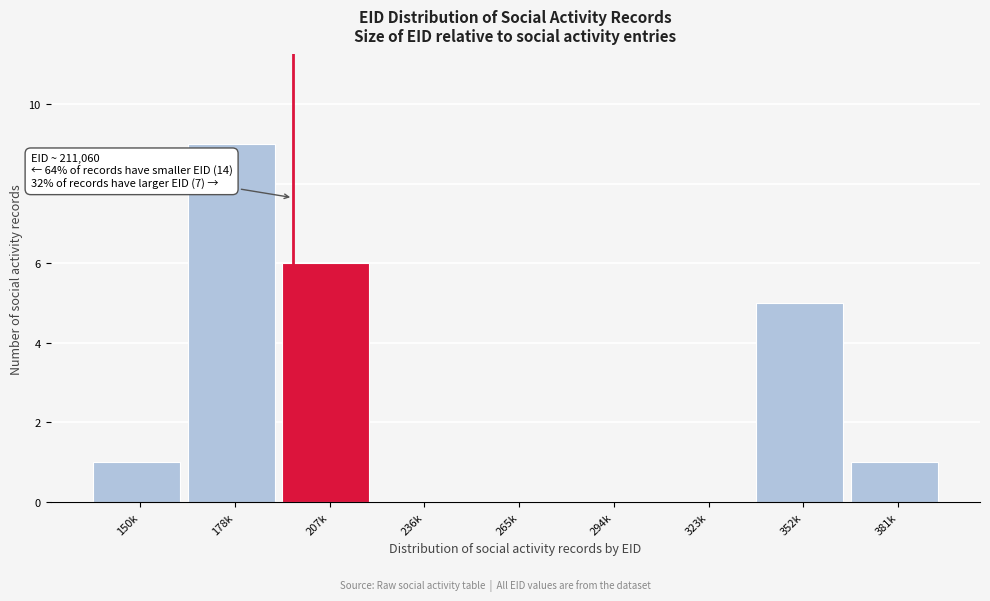

Reading left to right, what are all the values shown in this chart?

150k=1	178k=9	207k=6	236k=0	265k=0	294k=0	323k=0	352k=5	381k=1